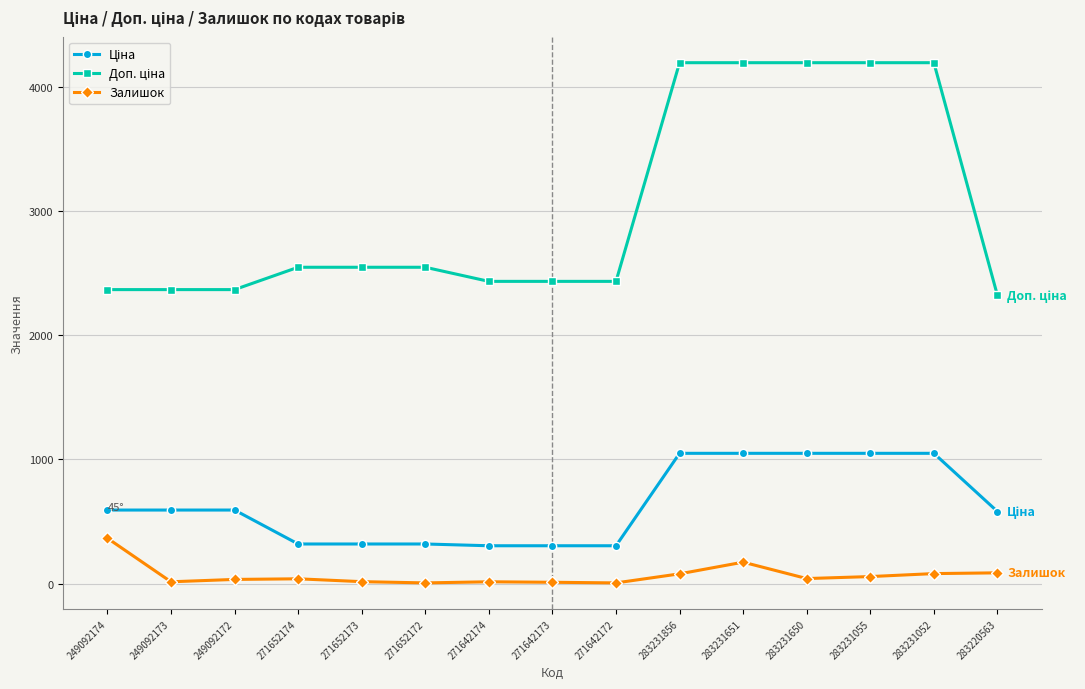

What is the smallest value displayed?

5.0